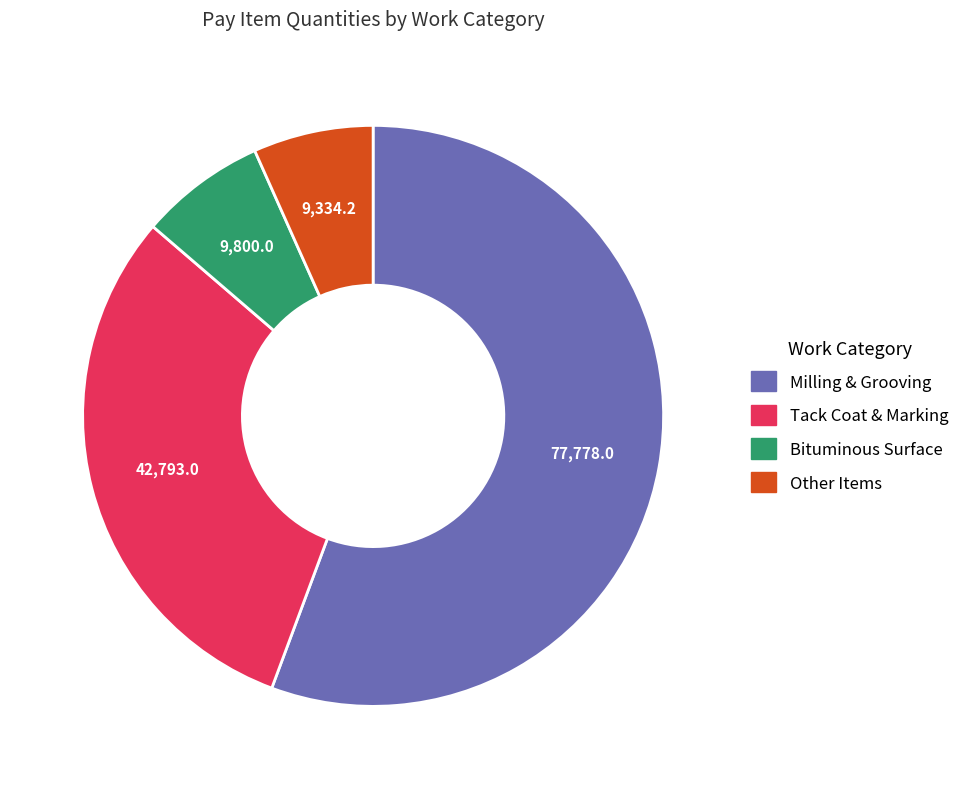

Is there a majority slice in this chart?

Yes